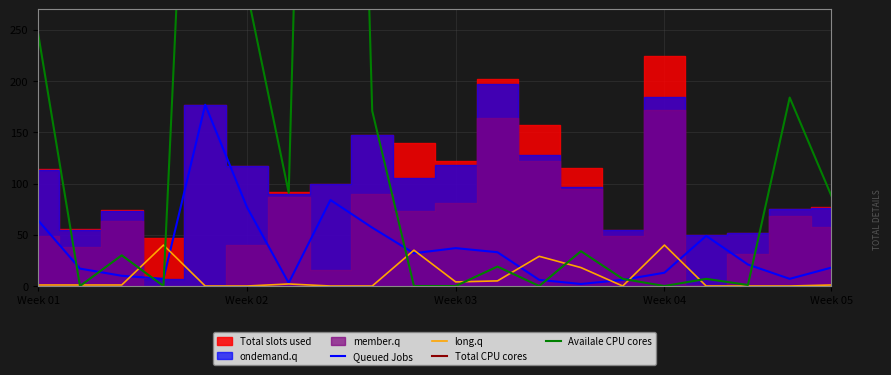

True or false: Queued Jobs has more than 1 points higher than both neighbors.

True